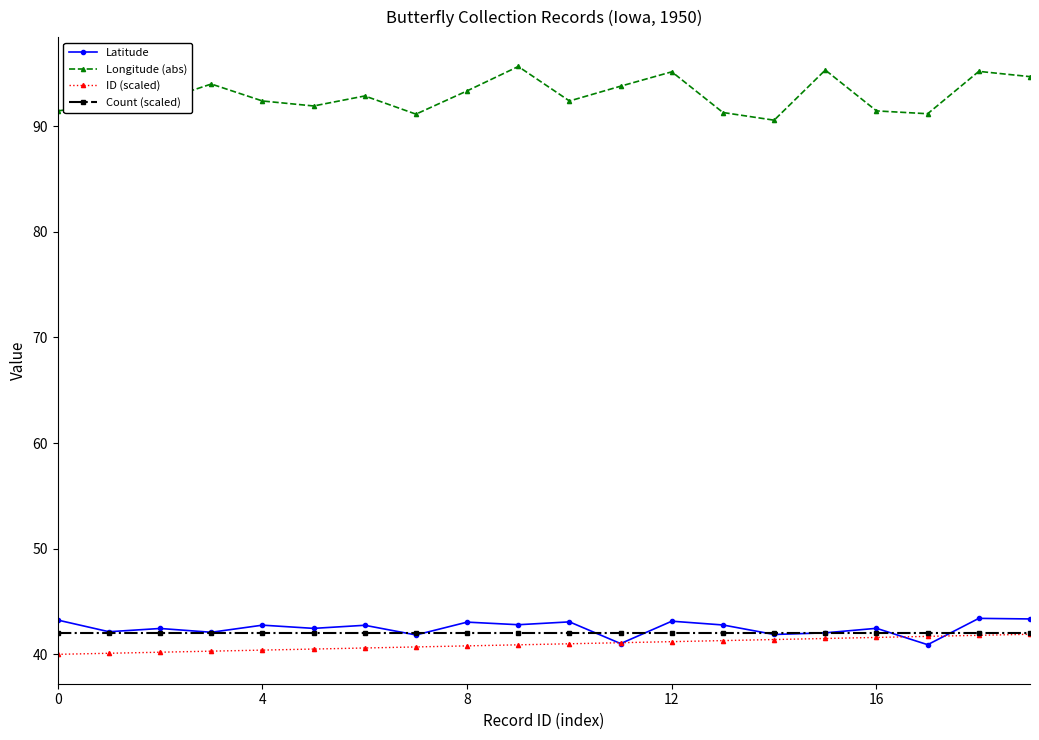

True or false: Longitude (abs) and Count (scaled) cross at least once.

False